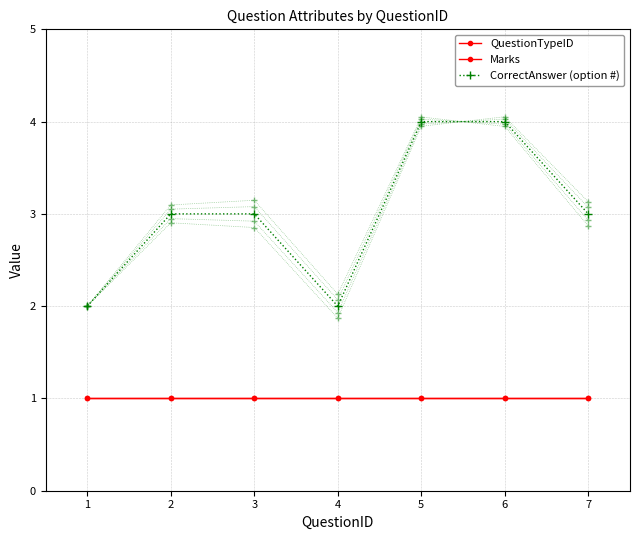

At which category does the chart reach its minimum across all series?

1